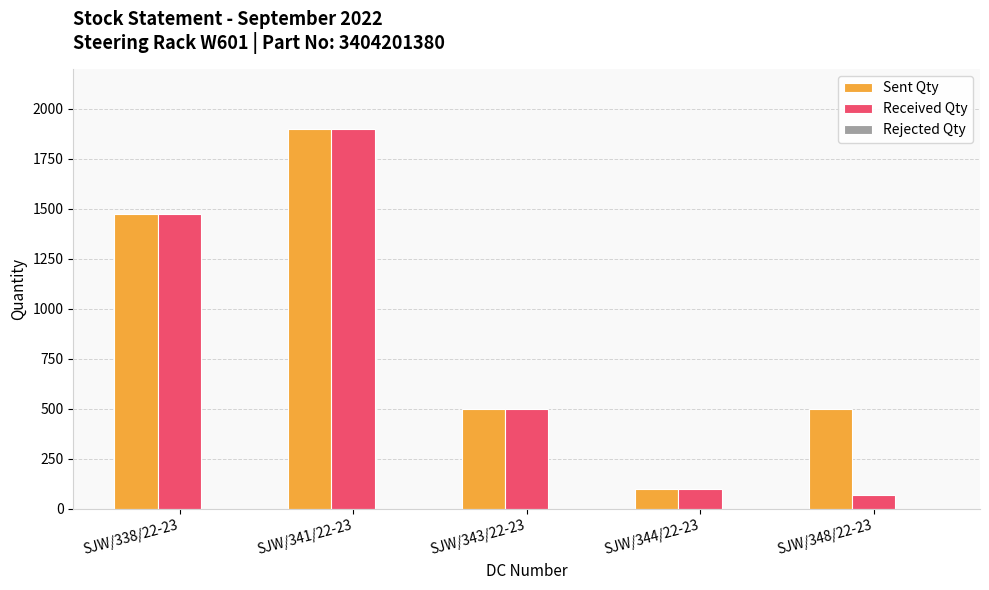

The value of Received Qty at SJW/348/22-23 is 72. True or false?

True